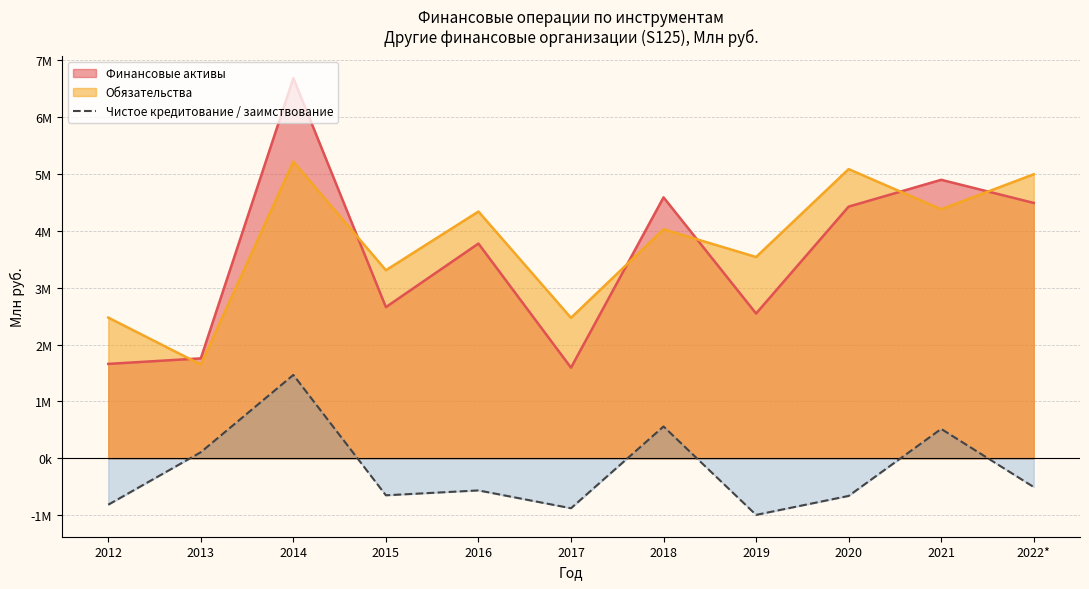

What is the difference between the values at 2012 and 2019?

178861